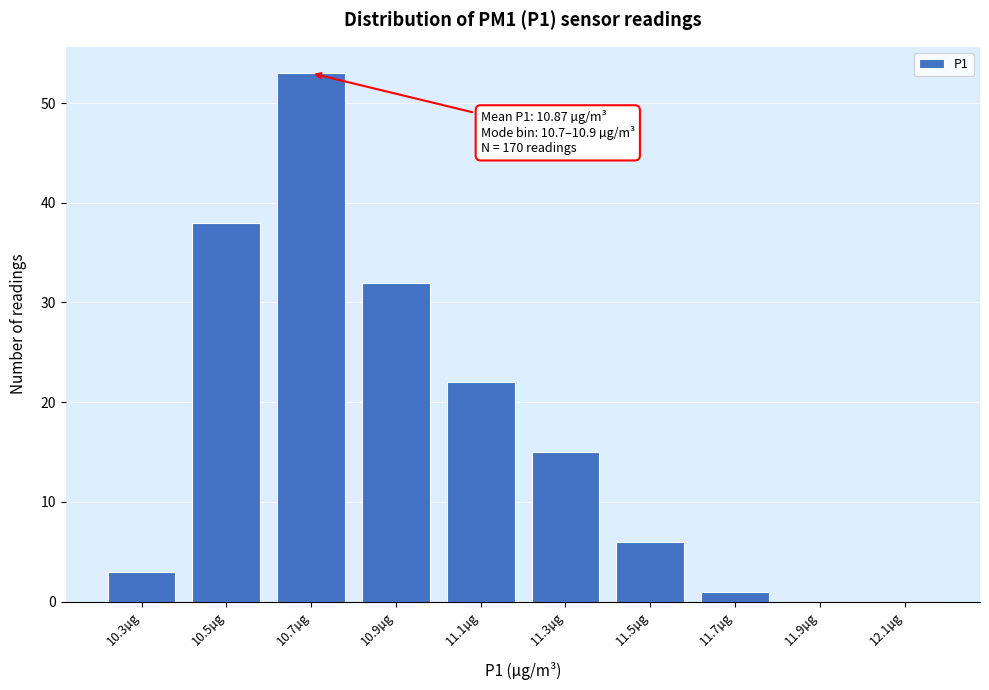

Reading left to right, what are all the values shown in this chart?

10.3µg=3	10.5µg=38	10.7µg=53	10.9µg=32	11.1µg=22	11.3µg=15	11.5µg=6	11.7µg=1	11.9µg=0	12.1µg=0